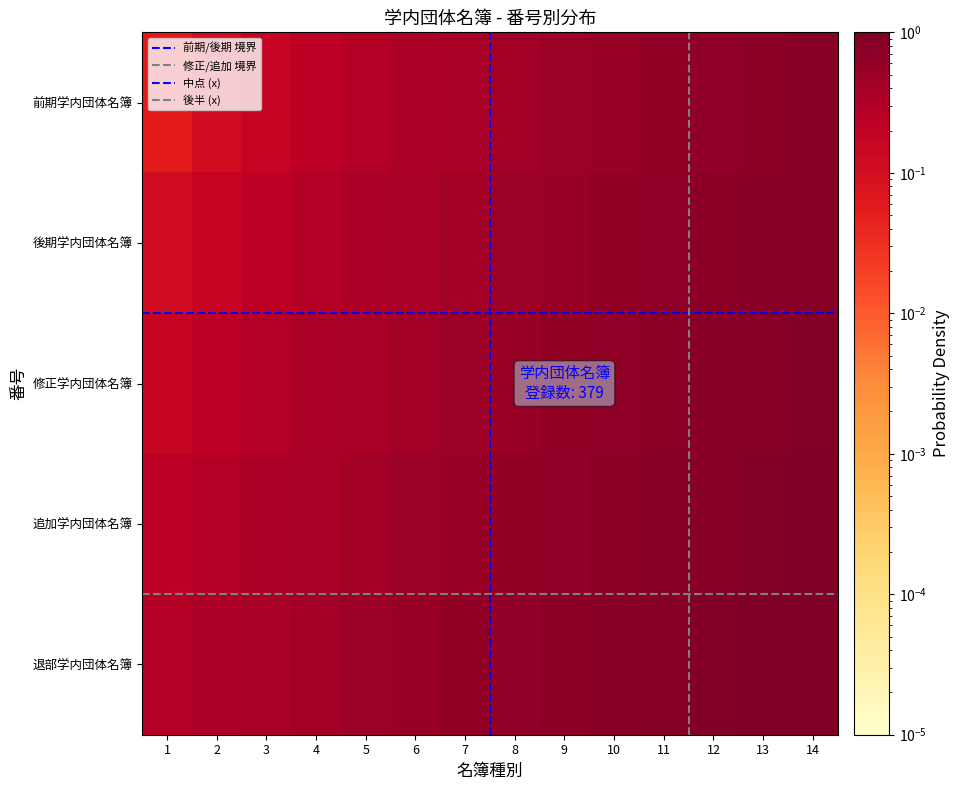

At which category is the sum across all series the highest?

14